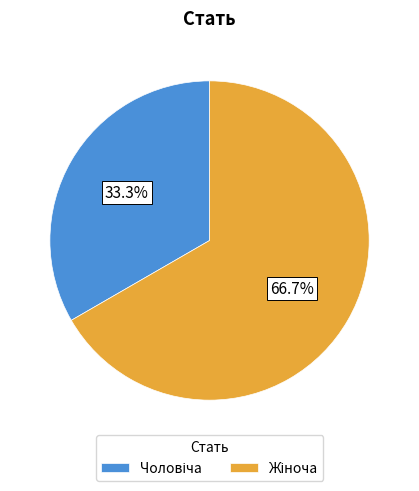

How many segments does this pie chart have?

2